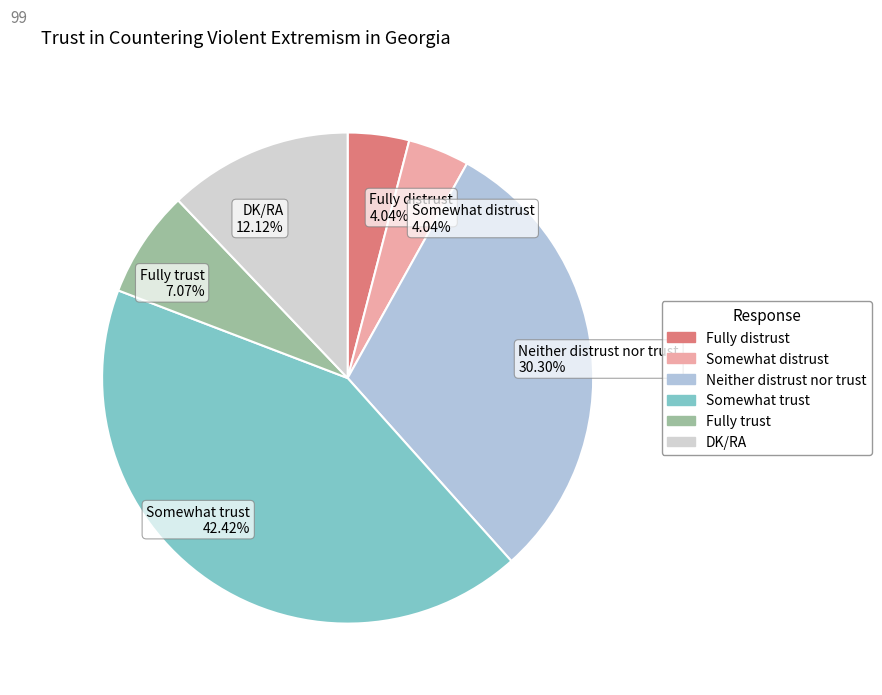

Does Neither distrust nor trust account for over 50% of the chart?

No